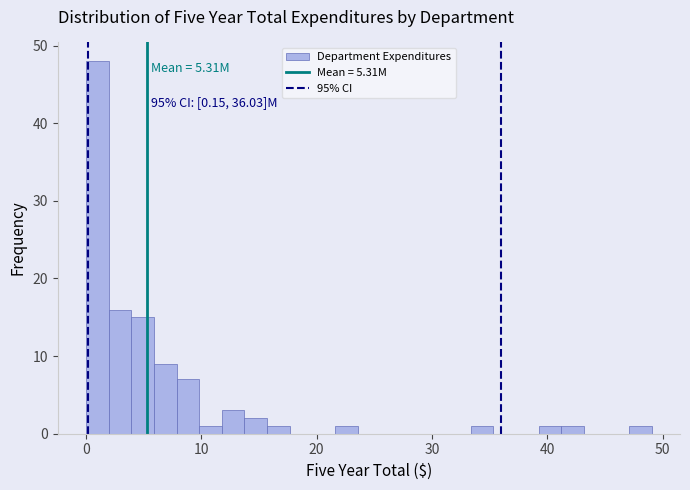

Read against the x-axis, roughly where is the centre of the tallest bar?

1